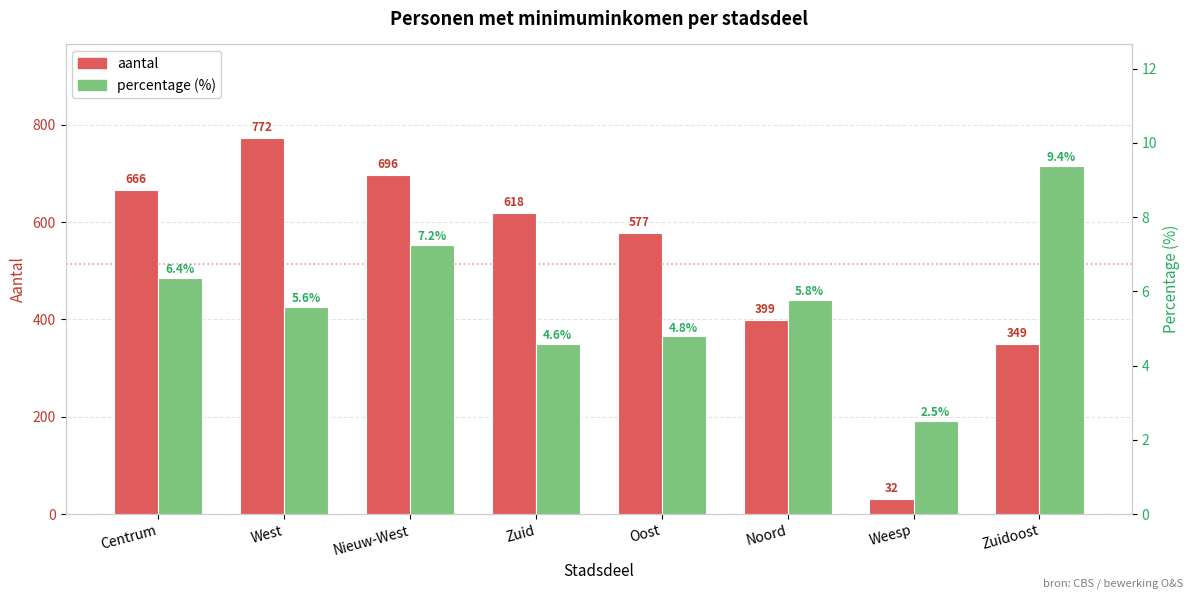

What are all the series names shown in the legend?

aantal, percentage (%)